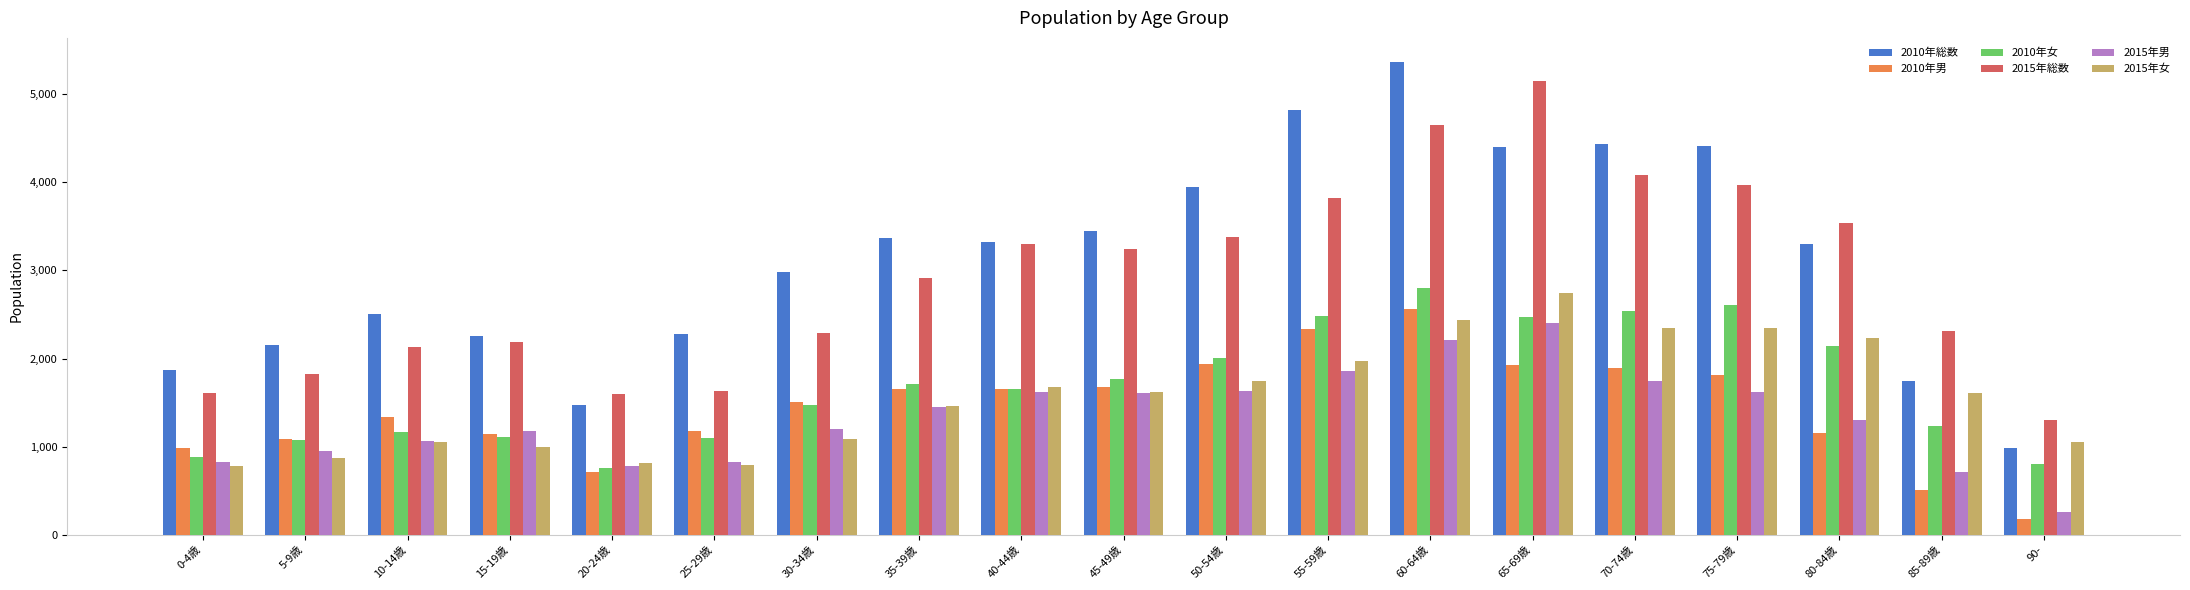

Which series has the widest spread of values?

2010年総数